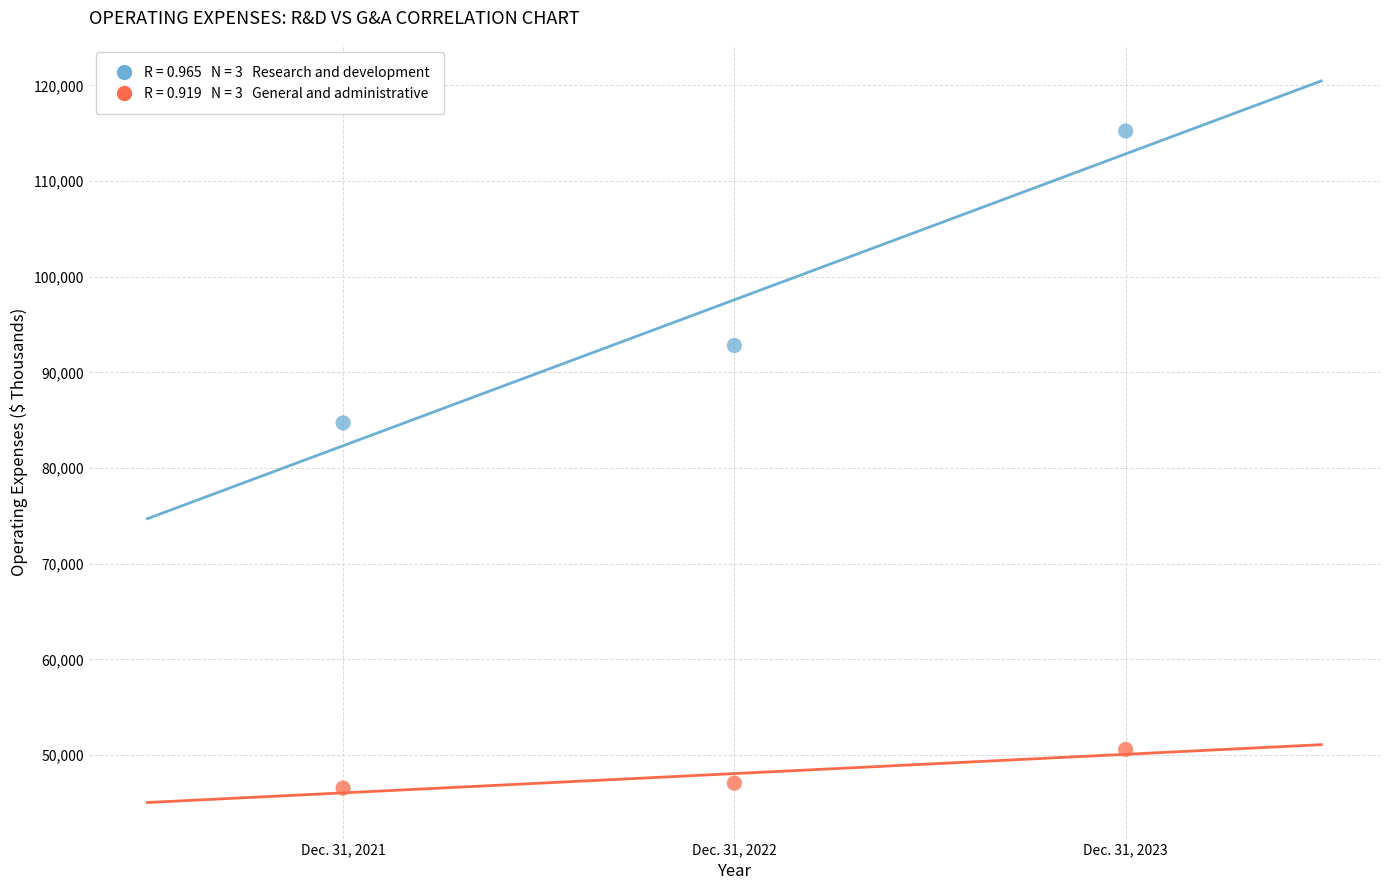

Across all data points, what is the average Y value?

72821